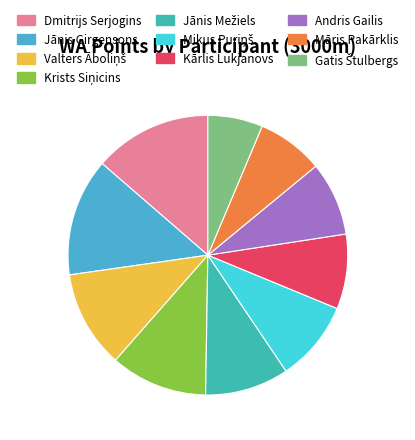

Does any single category account for the majority?

No